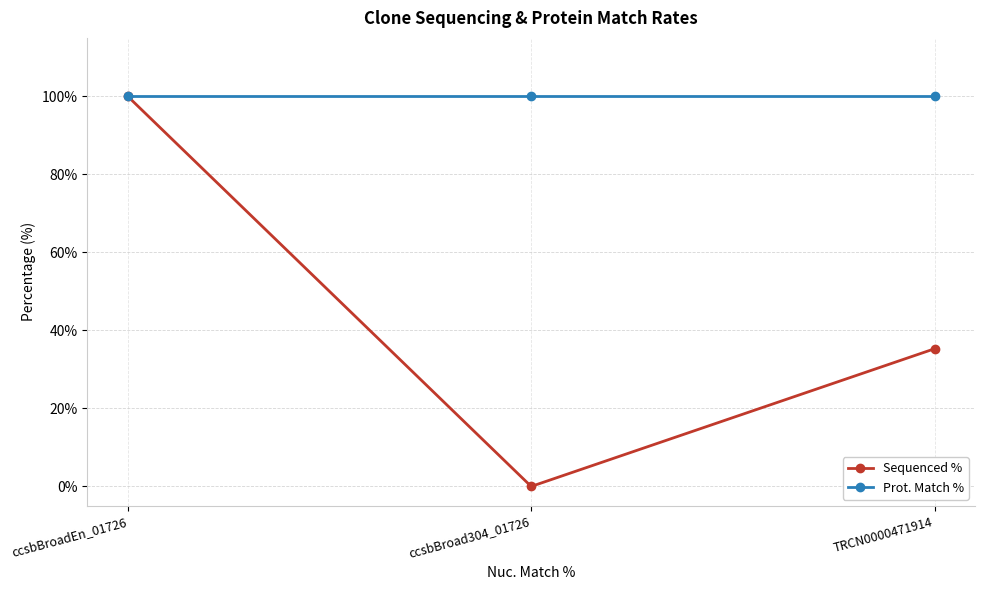

Rank the series at ccsbBroad304_01726 from highest to lowest value.

Prot. Match %, Sequenced %